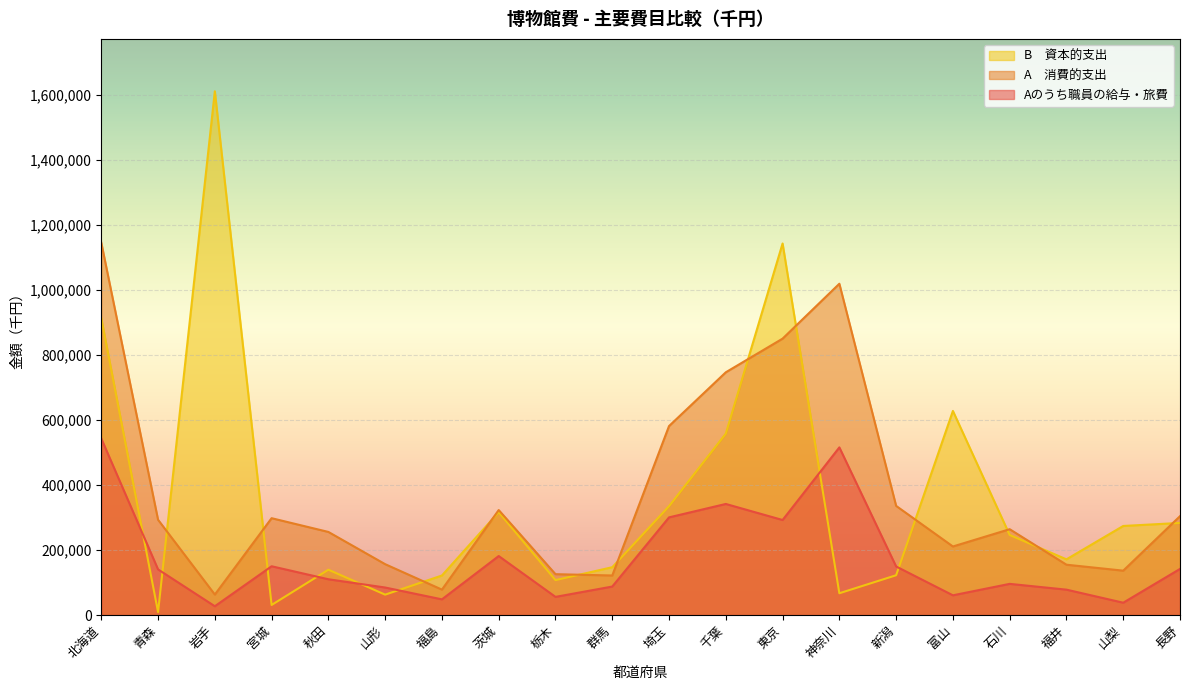

What position from the right is 茨城?

13